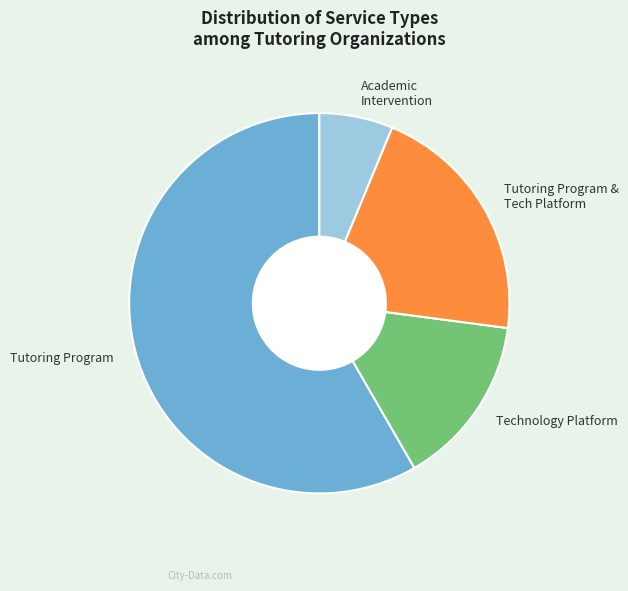

Which slice is the smallest?

Academic Intervention